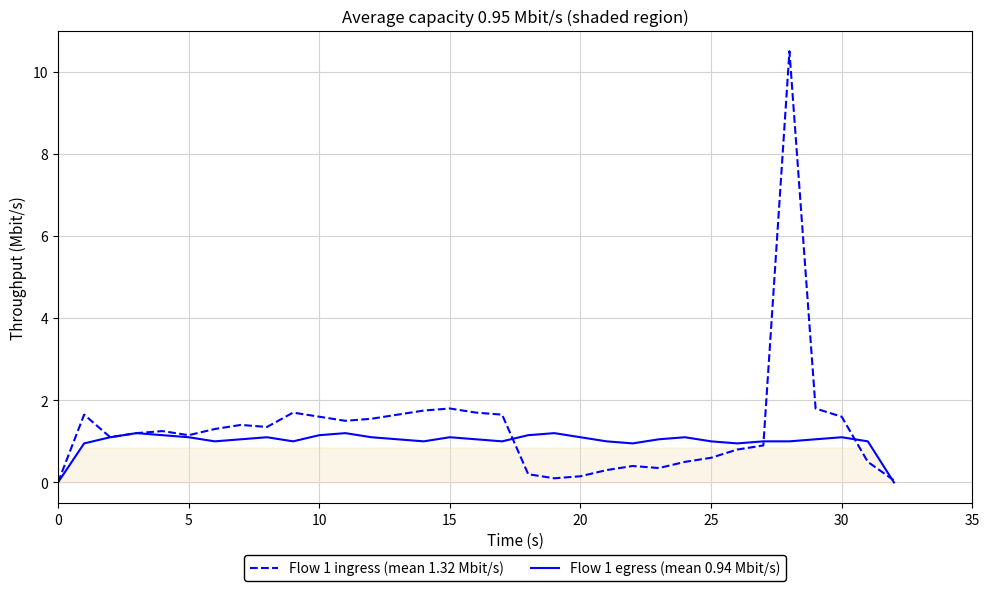

The Flow 1 egress (mean 0.94 Mbit/s) series shows 0.6 at 16. True or false?

False